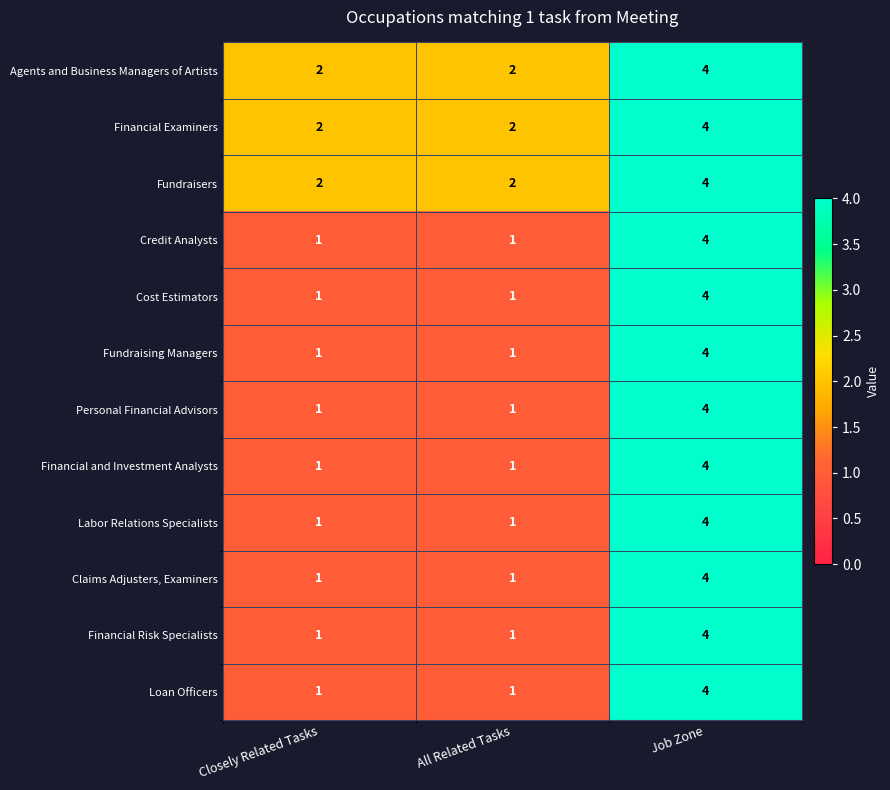

At which category is the sum across all series the highest?

Job Zone